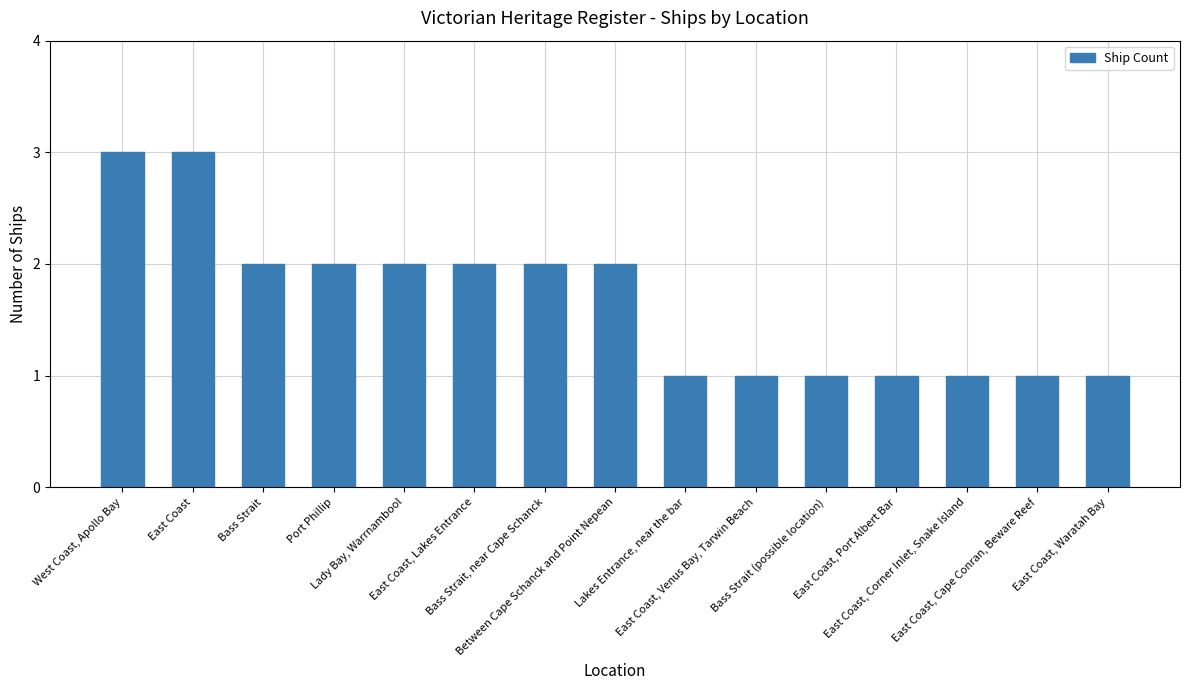

Reading right to left, list all the values displayed in this chart.

1	1	1	1	1	1	1	2	2	2	2	2	2	3	3